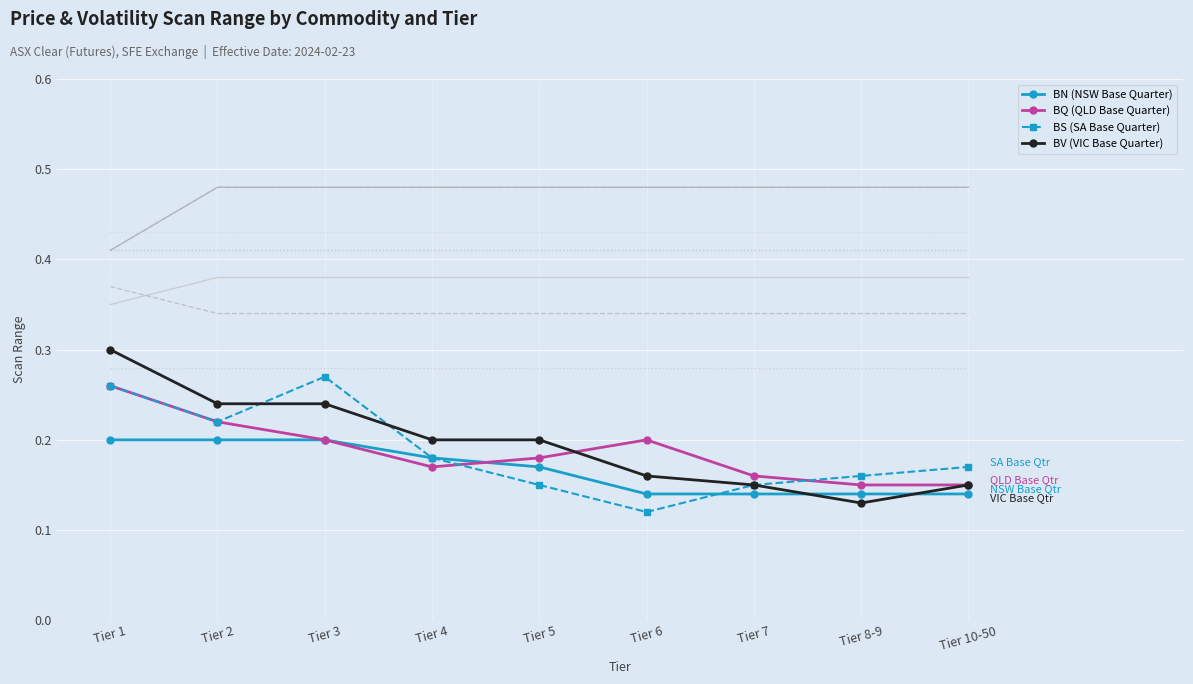

Reading right to left, what are all the values shown in this chart?

BN (NSW Base Quarter): Tier 10-50=0.1	Tier 8-9=0.1	Tier 7=0.1	Tier 6=0.1	Tier 5=0.2	Tier 4=0.2	Tier 3=0.2	Tier 2=0.2	Tier 1=0.2
BQ (QLD Base Quarter): Tier 10-50=0.1	Tier 8-9=0.1	Tier 7=0.2	Tier 6=0.2	Tier 5=0.2	Tier 4=0.2	Tier 3=0.2	Tier 2=0.2	Tier 1=0.3
BS (SA Base Quarter): Tier 10-50=0.2	Tier 8-9=0.2	Tier 7=0.1	Tier 6=0.1	Tier 5=0.1	Tier 4=0.2	Tier 3=0.3	Tier 2=0.2	Tier 1=0.3
BV (VIC Base Quarter): Tier 10-50=0.1	Tier 8-9=0.1	Tier 7=0.1	Tier 6=0.2	Tier 5=0.2	Tier 4=0.2	Tier 3=0.2	Tier 2=0.2	Tier 1=0.3